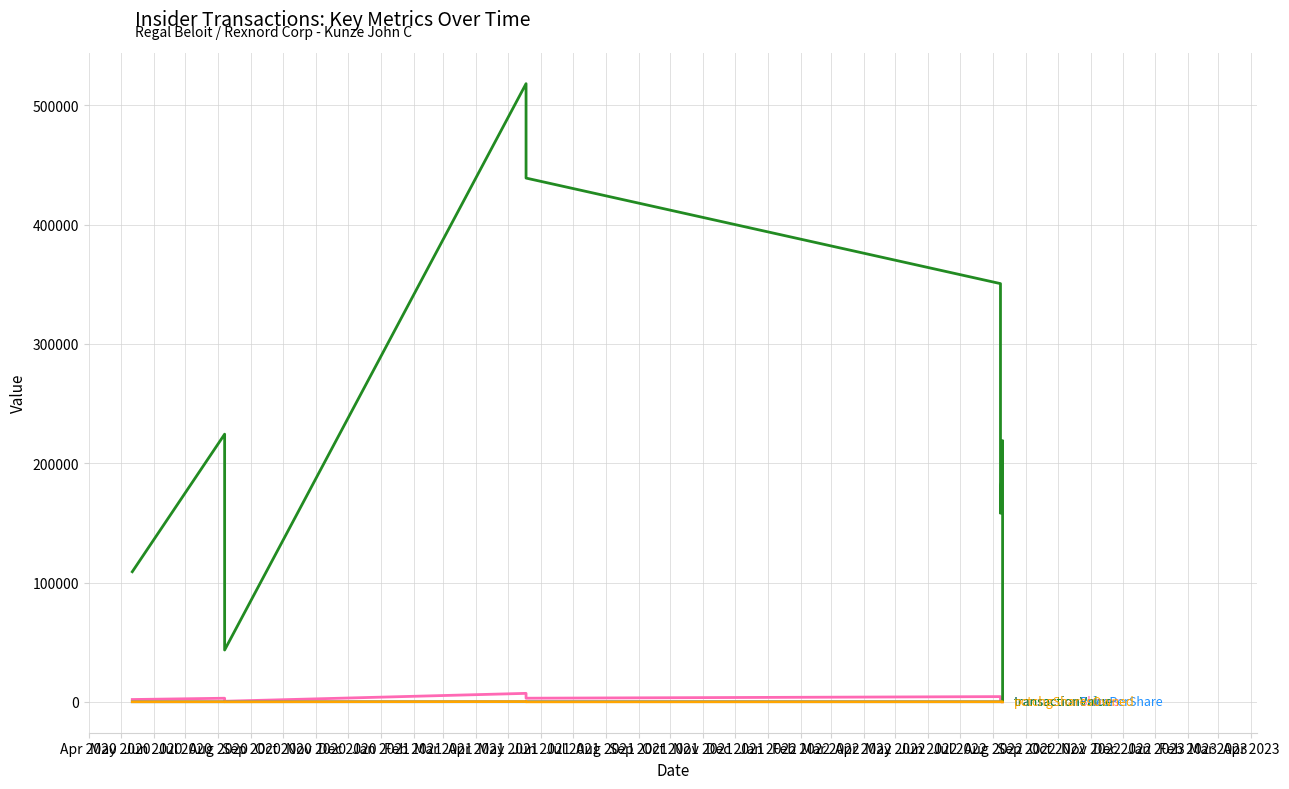

How many interior local valleys does the transactionValue series have?

2